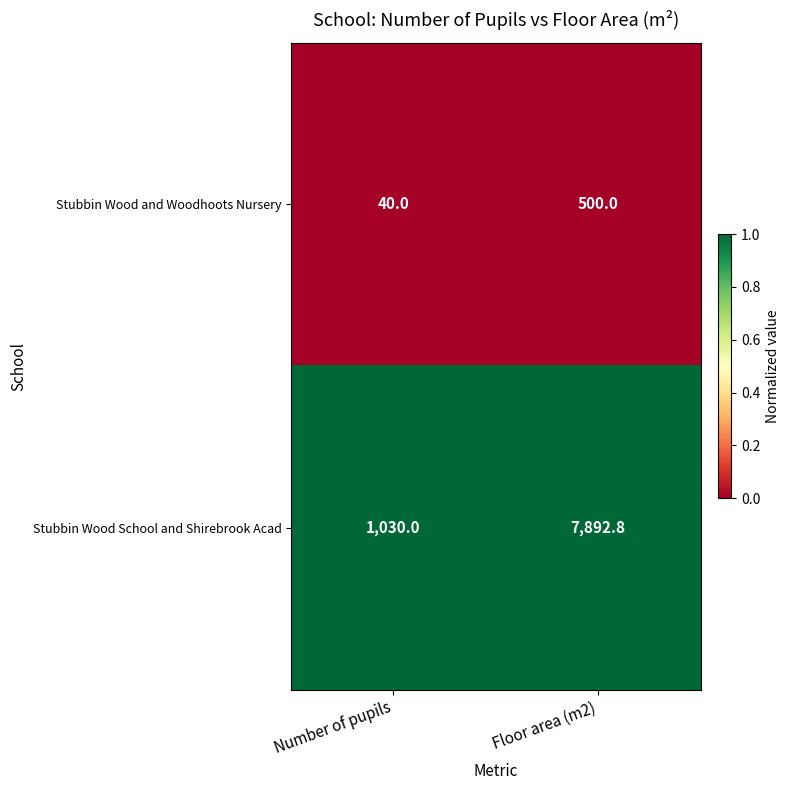

Which category has the lowest value across all series?

Number of pupils